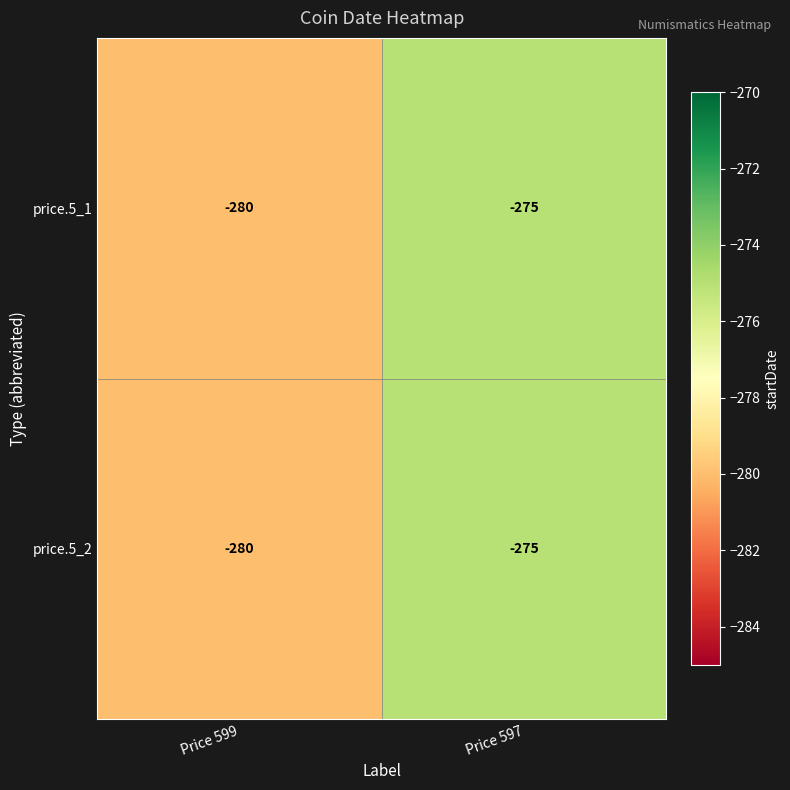

At which label is price.5_2 closest to -277?

Price 597